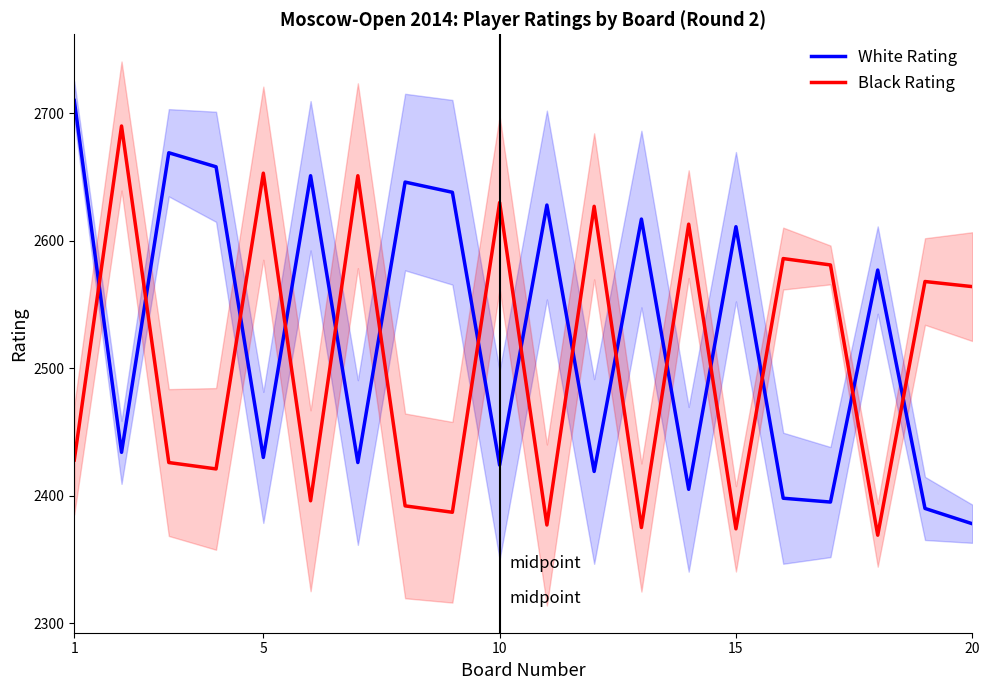

What are all the series names shown in the legend?

White Rating, Black Rating